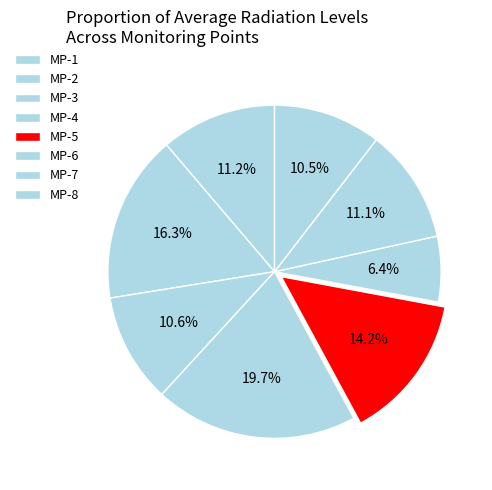

How many segments does this pie chart have?

8